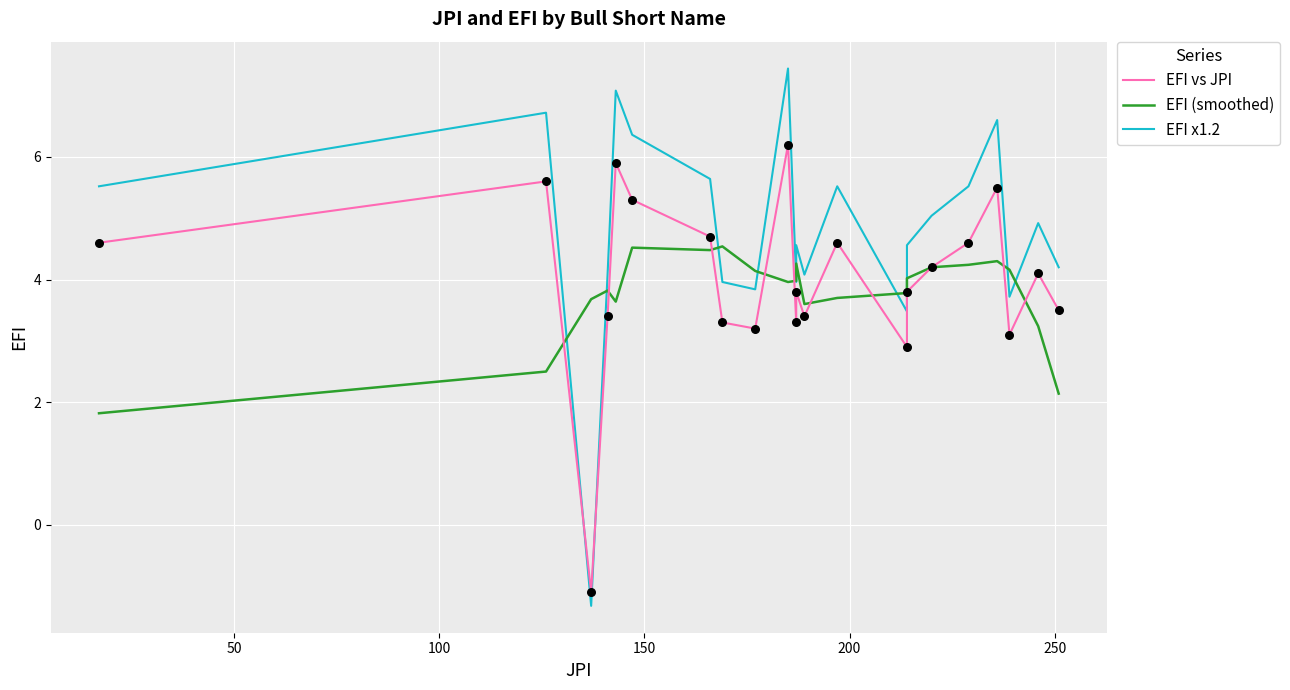

Which series reaches the maximum Y coordinate?

EFI x1.2